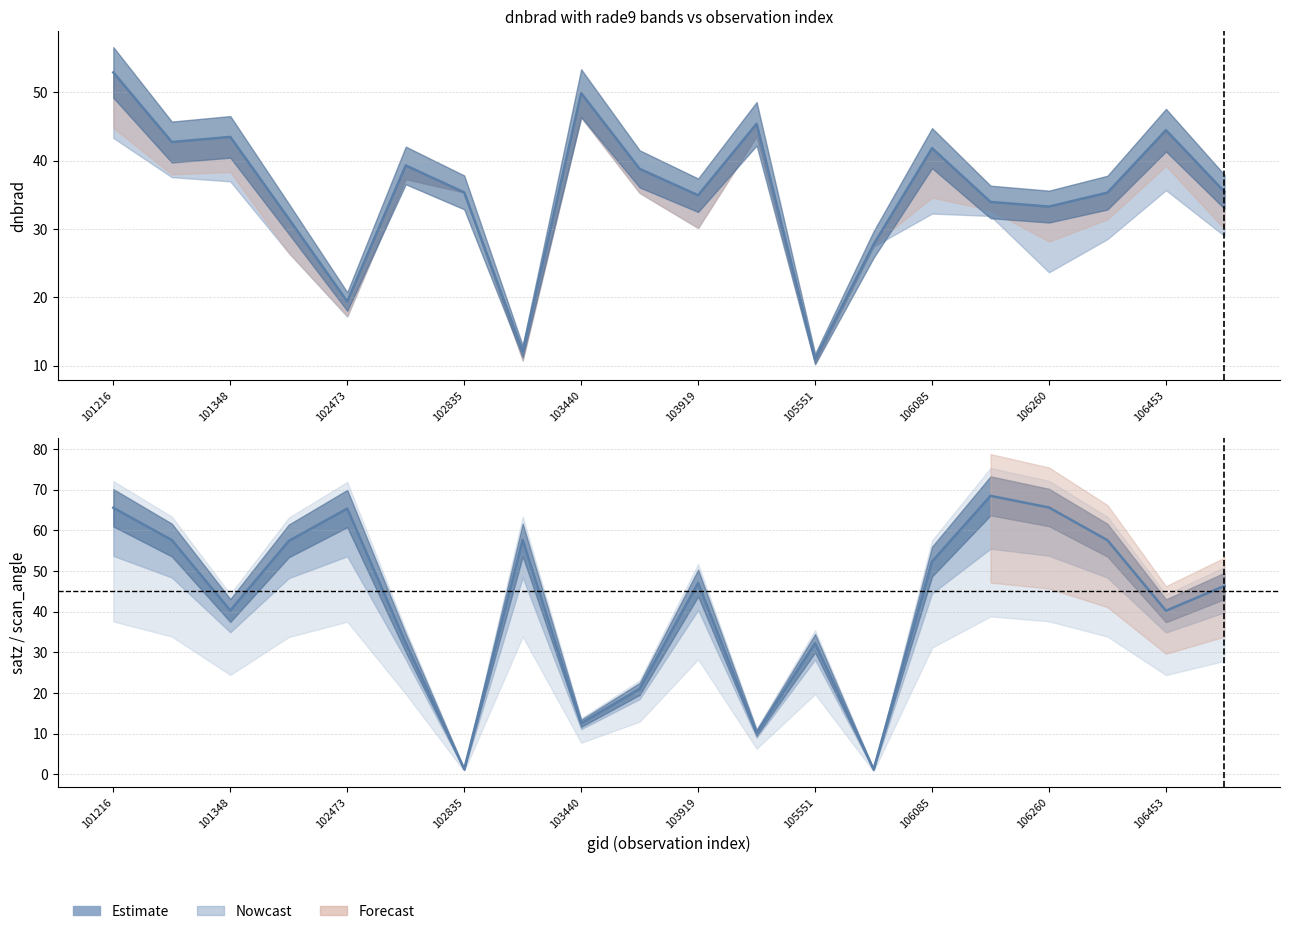

What is the difference between the second highest and minimum values?

64.4